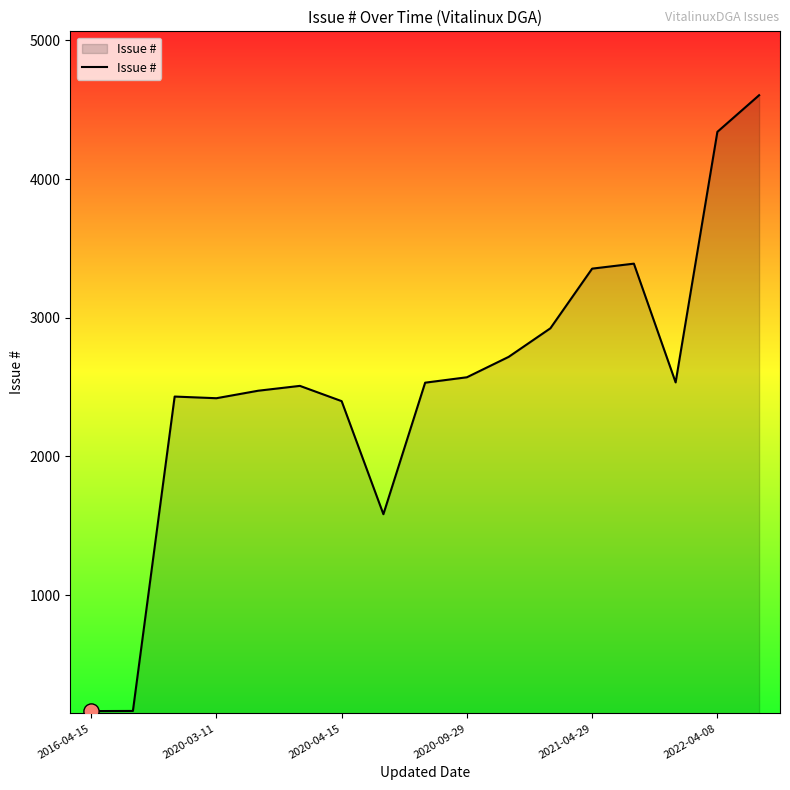

What is the maximum value shown in the chart?

4604